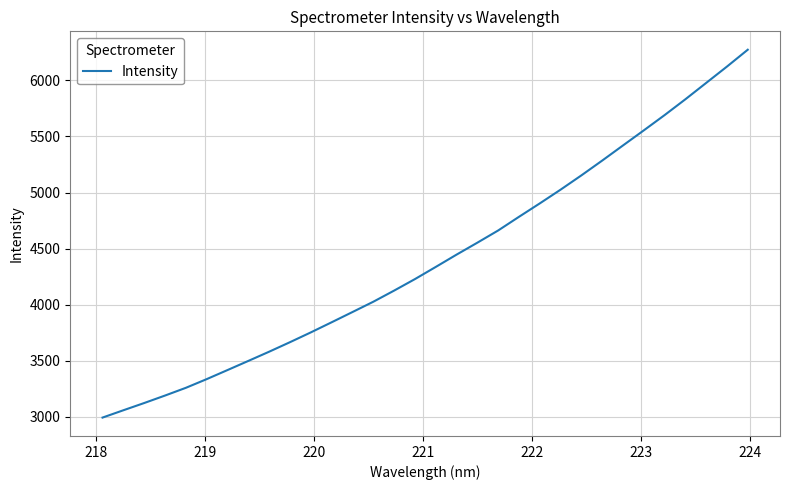

What is the difference between the maximum and minimum values?

3278.0